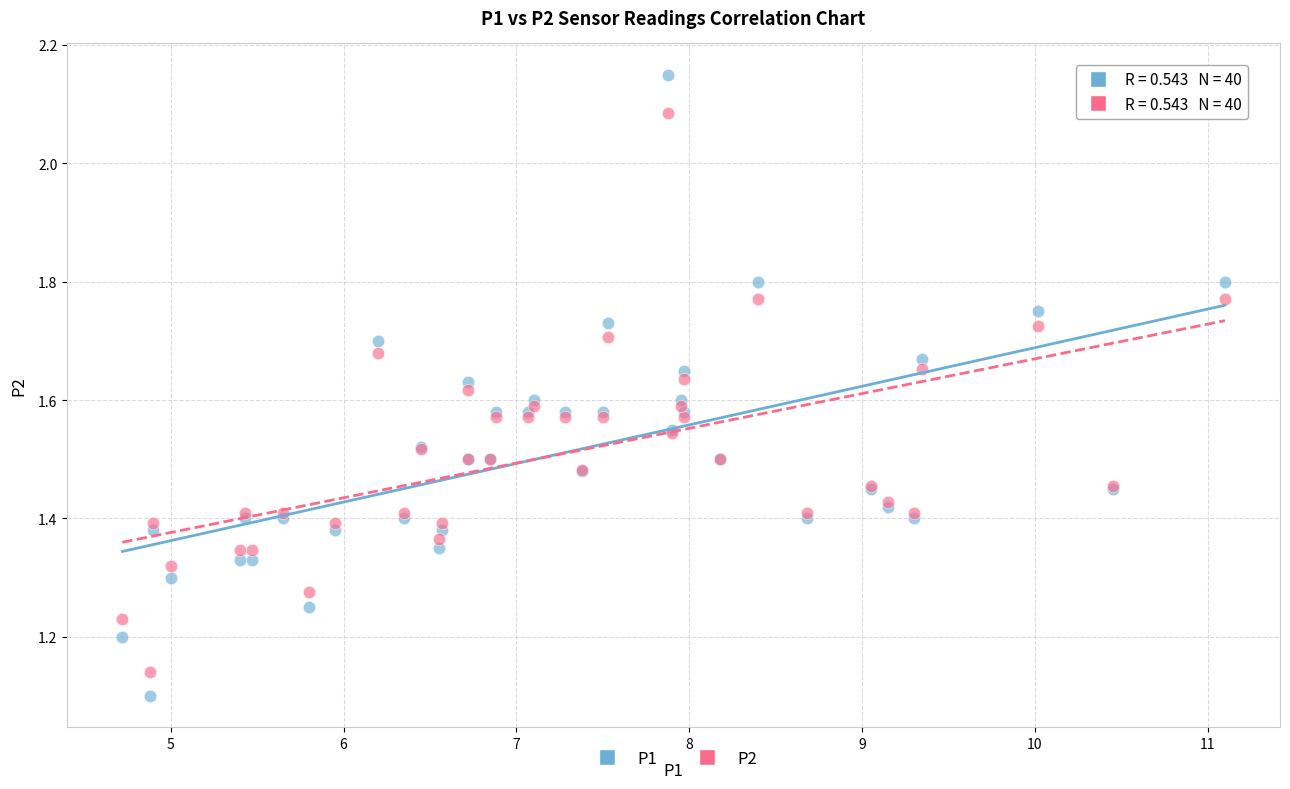

Which series contains the lowest Y value?

P1